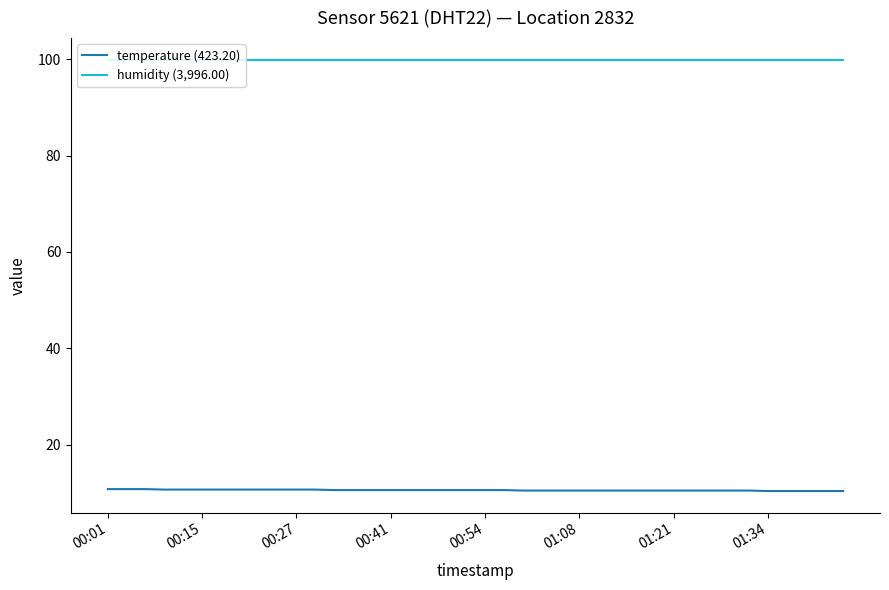

True or false: humidity (3,996.00) and temperature (423.20) intersect in this chart.

False